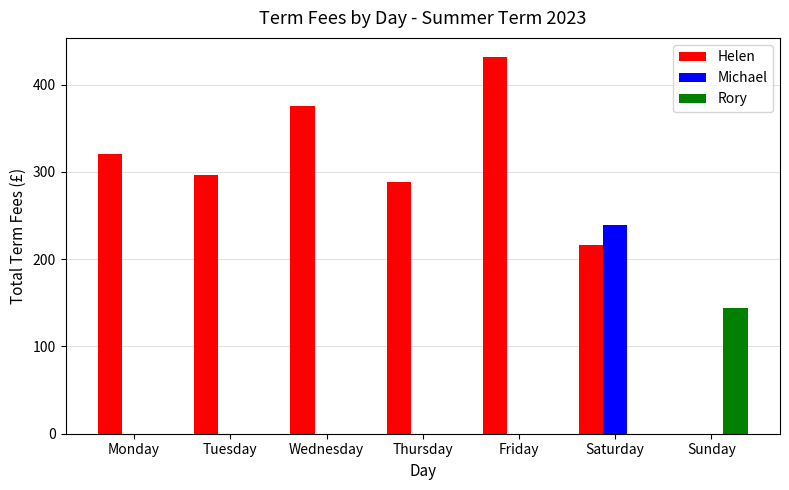

Reading left to right, what are all the values shown in this chart?

Helen: Monday=320	Tuesday=296	Wednesday=376	Thursday=288	Friday=432	Saturday=216	Sunday=0
Michael: Monday=0	Tuesday=0	Wednesday=0	Thursday=0	Friday=0	Saturday=239	Sunday=0
Rory: Monday=0	Tuesday=0	Wednesday=0	Thursday=0	Friday=0	Saturday=0	Sunday=144